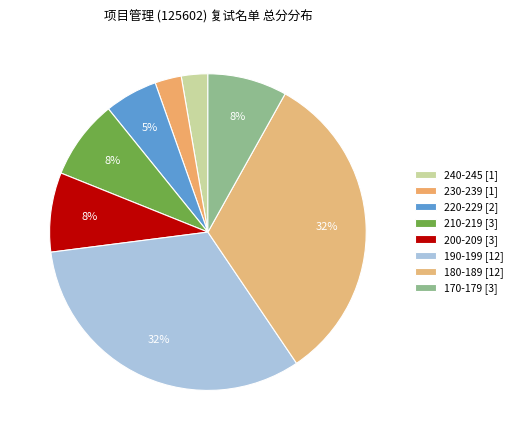

Is there a majority slice in this chart?

No